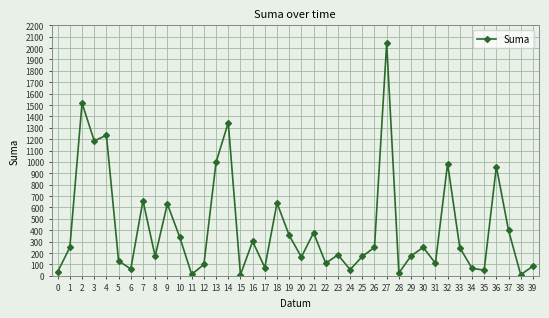

Which label corresponds to the largest value in the chart?

27